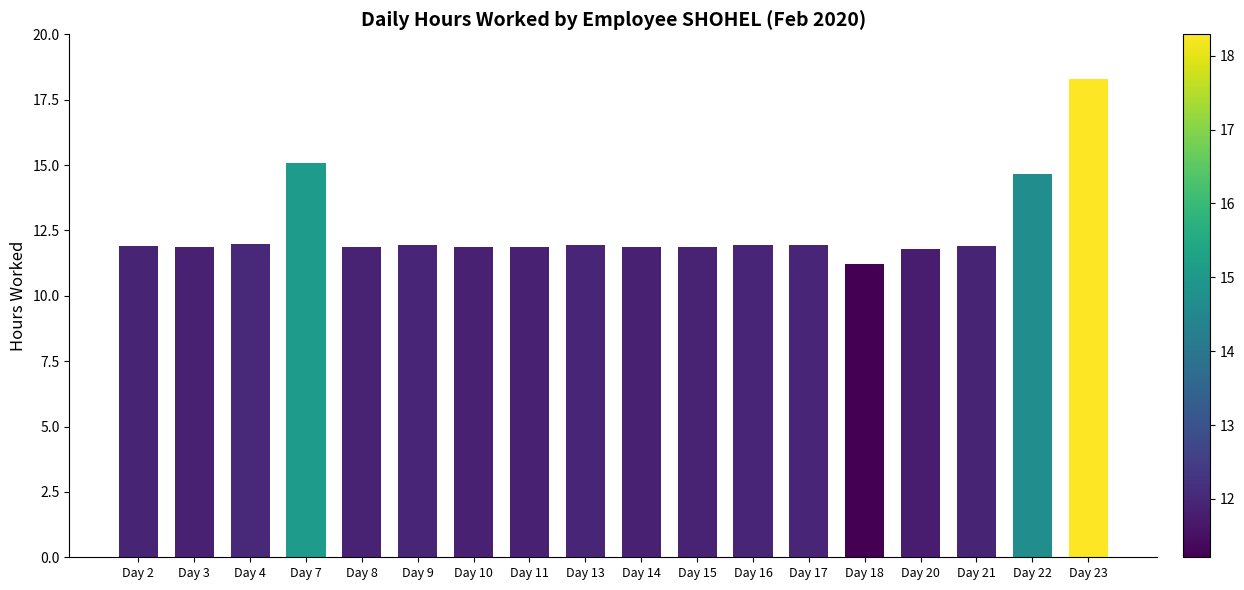

Does the chart contain stacked bars?

No